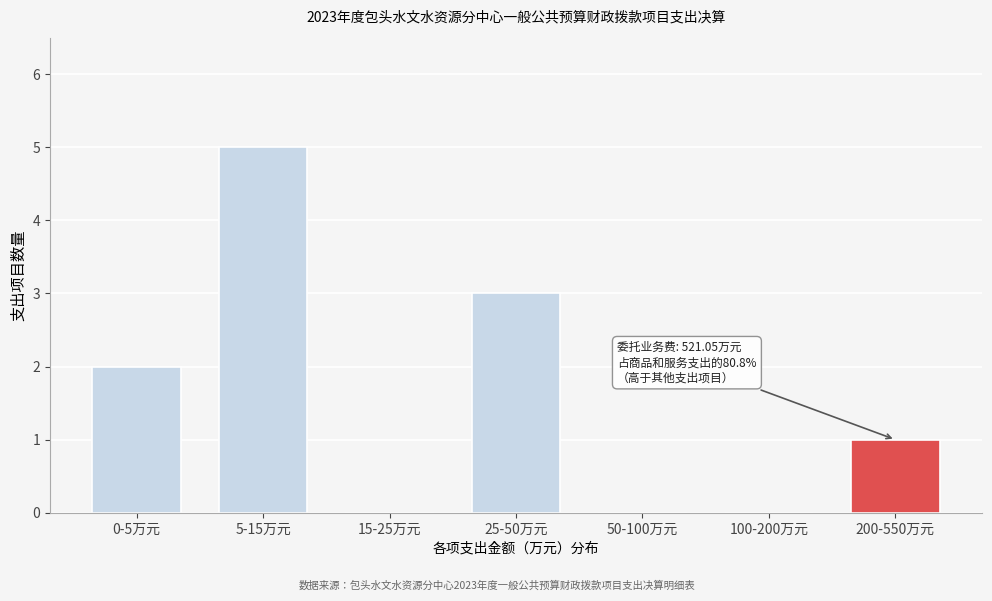

Reading left to right, transcribe all the data shown in this chart.

0-5万元=2	5-15万元=5	15-25万元=0	25-50万元=3	50-100万元=0	100-200万元=0	200-550万元=1